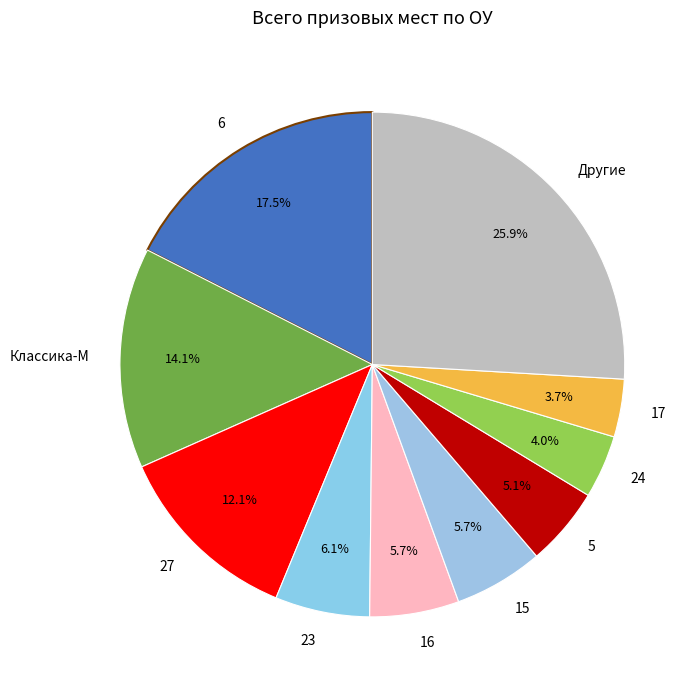

To the nearest percent, what is the difference between the largest and smallest slice percentages?

22%